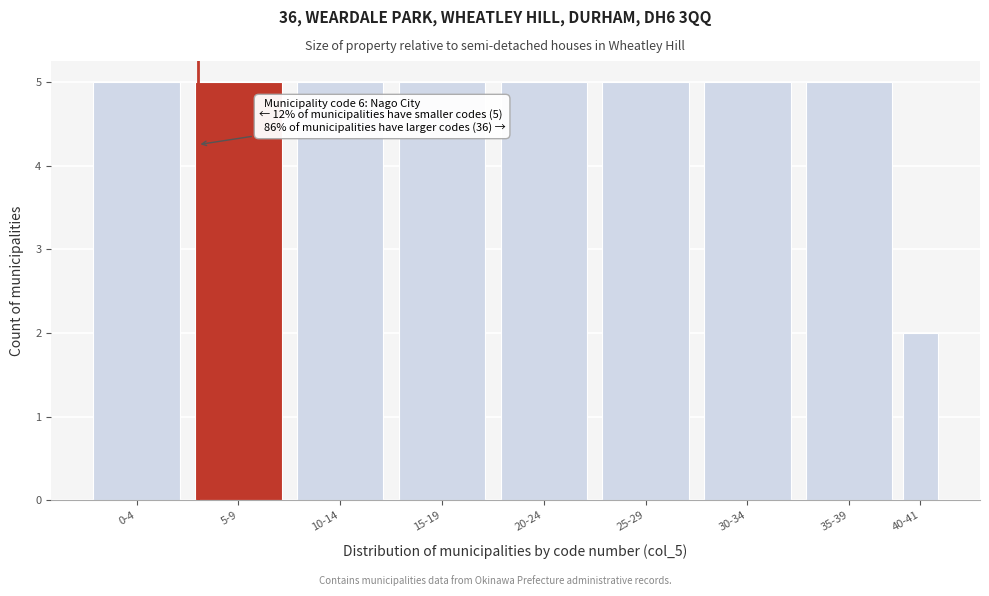

Reading left to right, transcribe all the data shown in this chart.

0-4=5	5-9=5	10-14=5	15-19=5	20-24=5	25-29=5	30-34=5	35-39=5	40-41=2